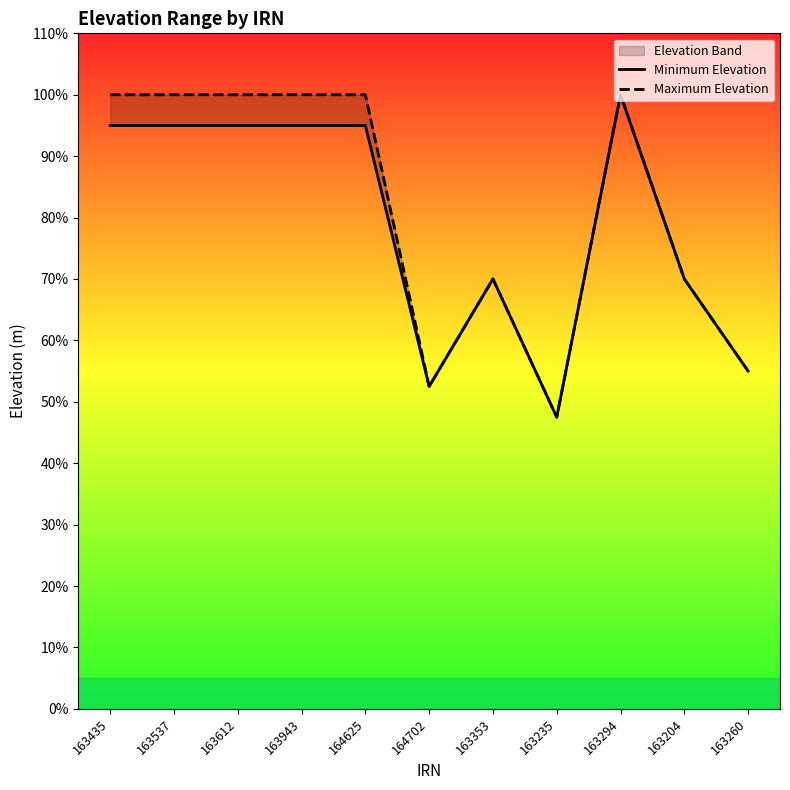

List the labels in order of Maximum Elevation value, smallest first.

163235, 164702, 163260, 163353, 163204, 163435, 163537, 163612, 163943, 164625, 163294